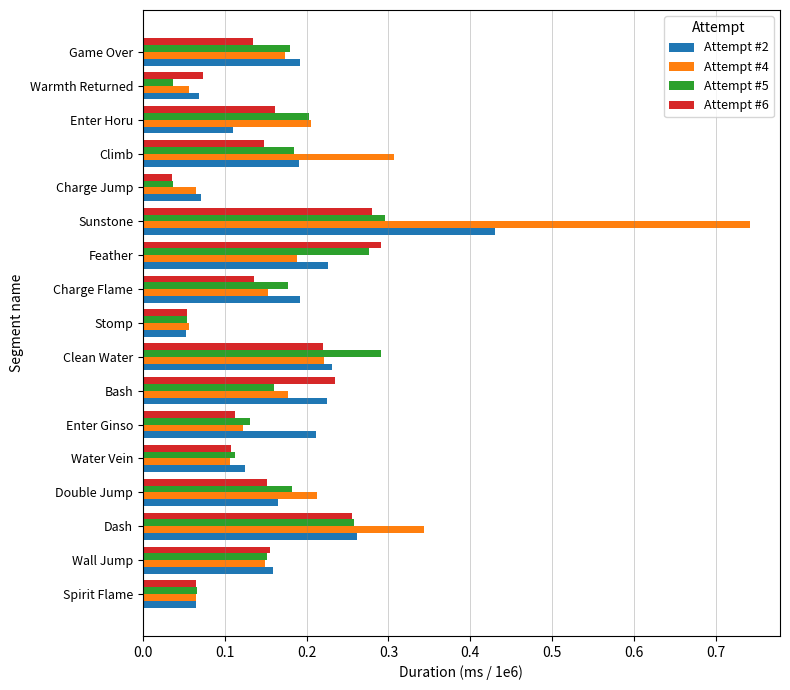

Count the Attempt #6 values in the range 0 to 1.

17